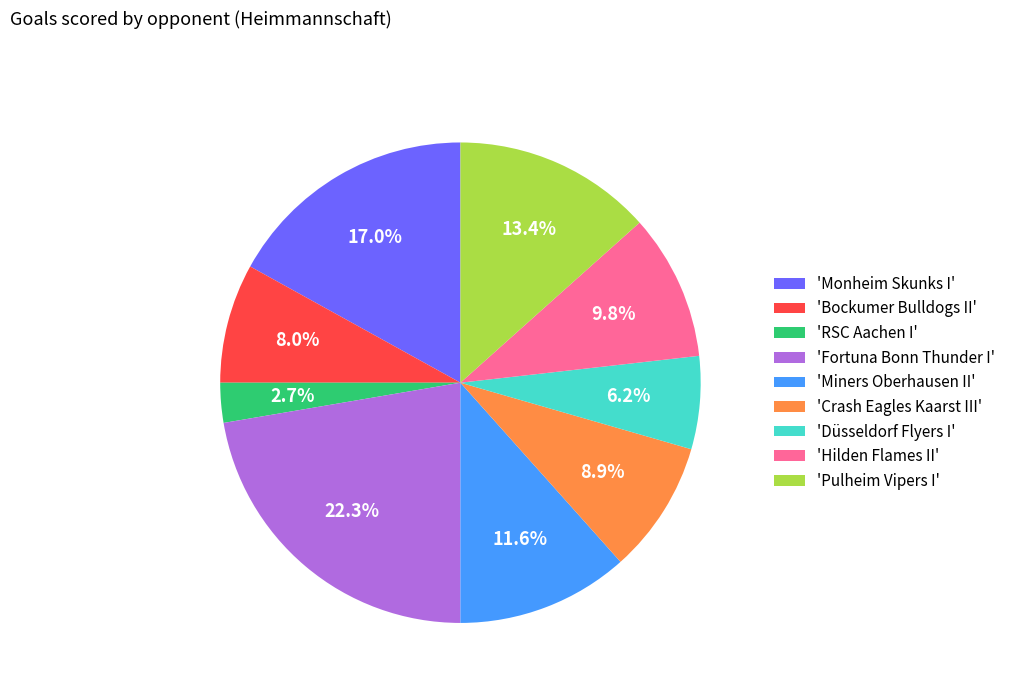

Which has a higher value, 'Miners Oberhausen II' or 'Hilden Flames II'?

'Miners Oberhausen II'